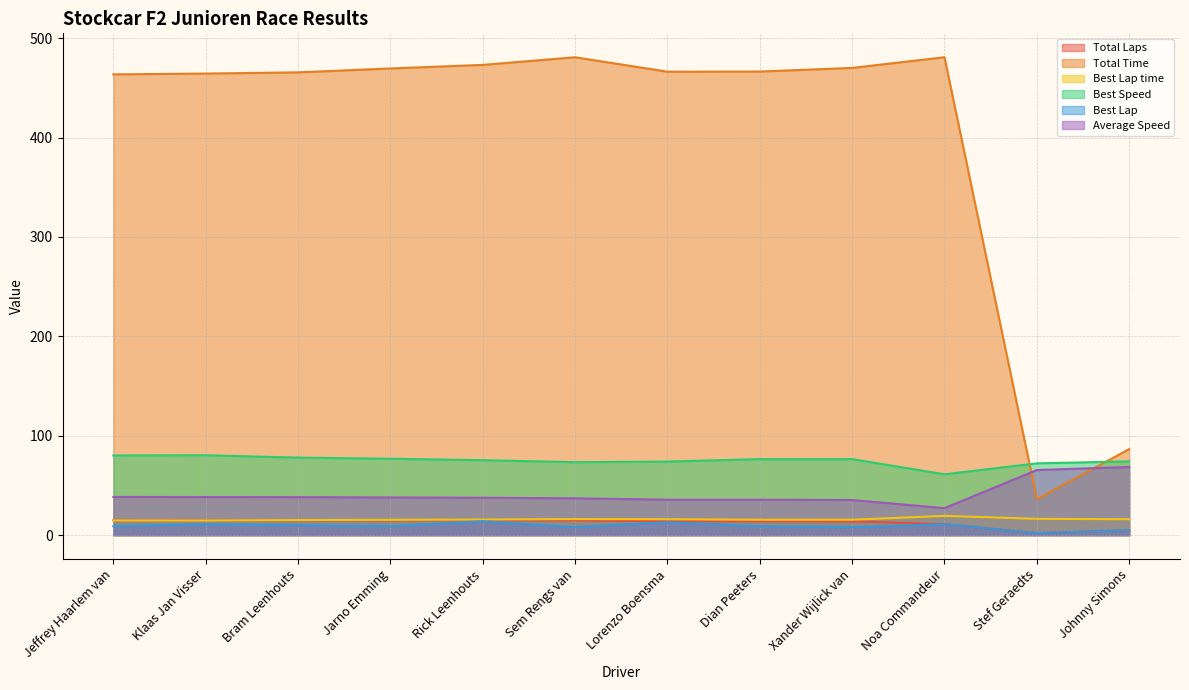

What is the minimum value shown in the chart?

2.0